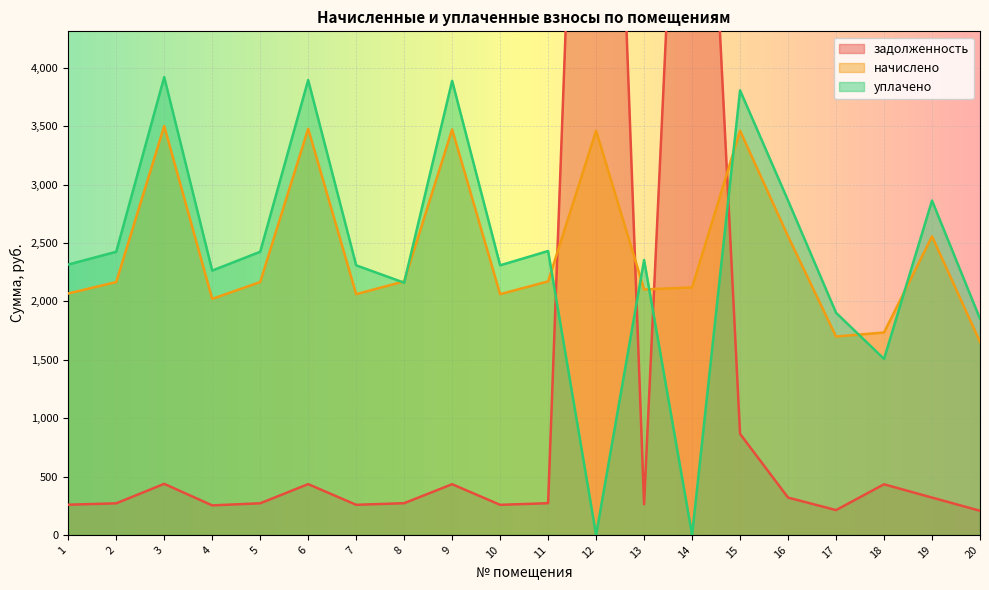

List the labels in order of задолженность value, largest first.

12, 14, 15, 3, 6, 9, 18, 16, 19, 8, 11, 5, 2, 13, 1, 7, 10, 4, 17, 20